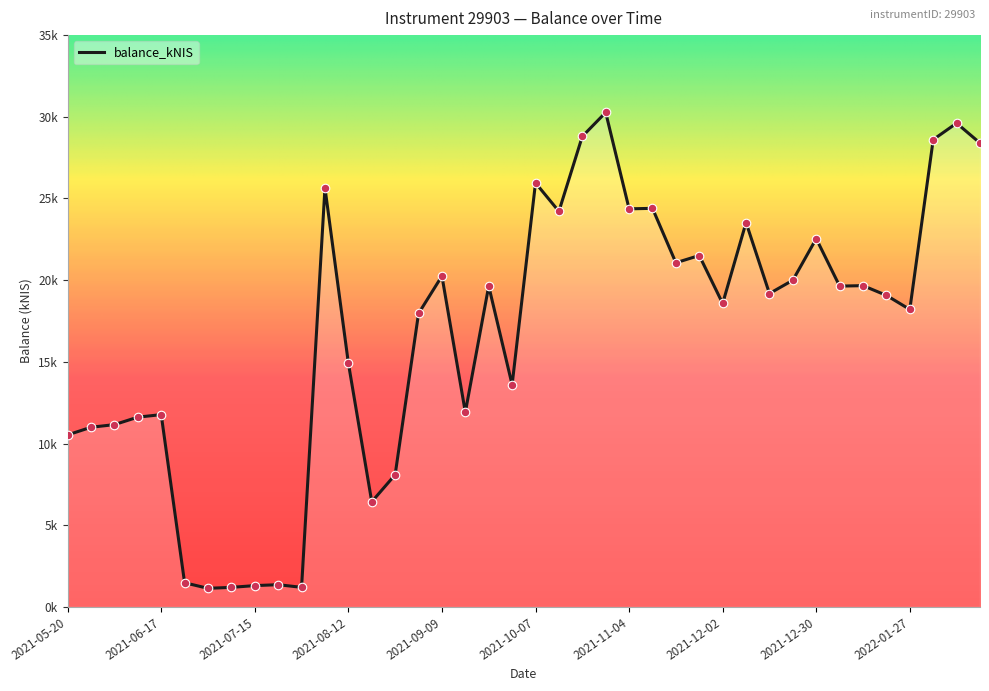

Between 2021-09-14 and 2022-01-13, which is larger?

2022-01-13